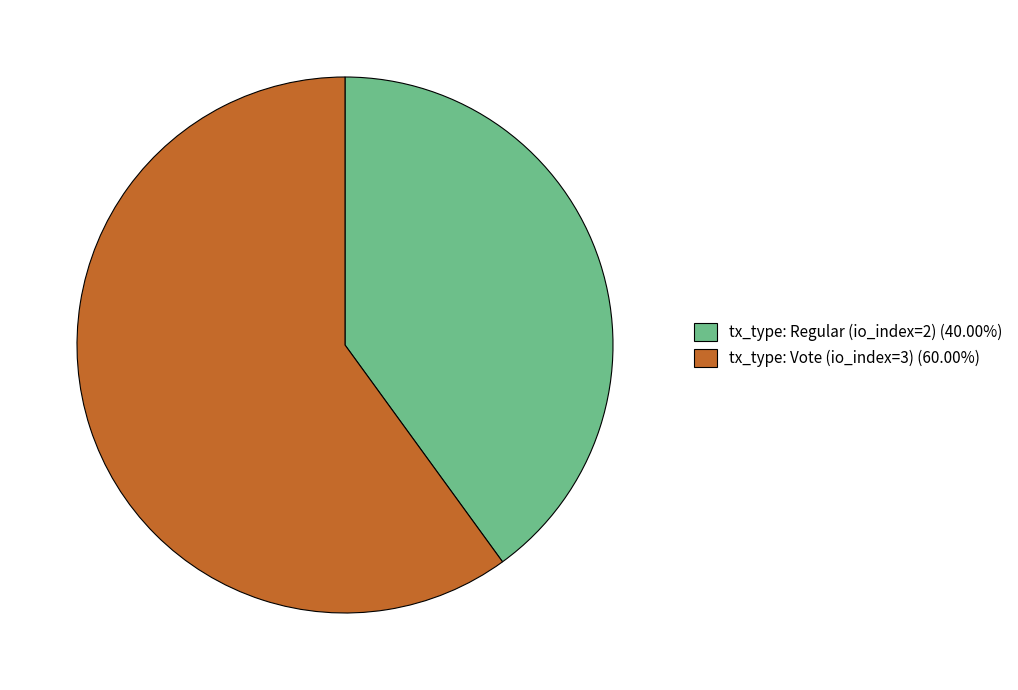

Count the number of slices in the pie.

2